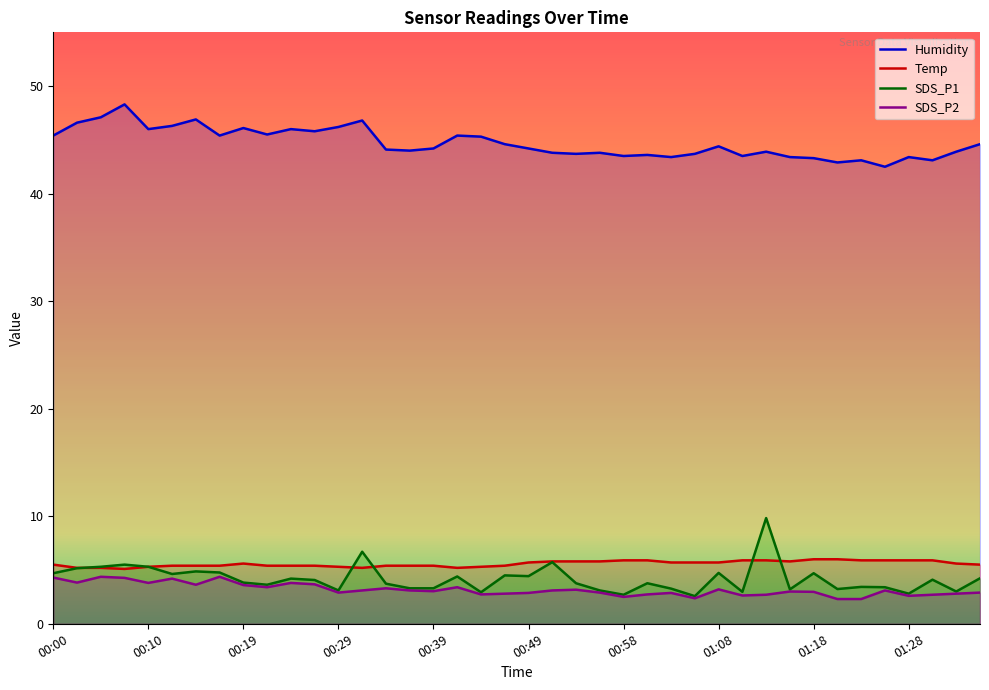

Reading right to left, what are all the values shown in this chart?

Temp: 5.5	5.6	5.9	5.9	5.9	5.9	6.0	6.0	5.8	5.9	5.9	5.7	5.7	5.7	5.9	5.9	5.8	5.8	5.8	5.7	5.4	5.3	5.2	5.4	5.4	5.4	5.2	5.3	5.4	5.4	5.4	5.6	5.4	5.4	5.4	5.3	5.1	5.2	5.2	5.5
Humidity: 44.6	43.9	43.1	43.4	42.5	43.1	42.9	43.3	43.4	43.9	43.5	44.4	43.7	43.4	43.6	43.5	43.8	43.7	43.8	44.2	44.6	45.3	45.4	44.2	44.0	44.1	46.8	46.2	45.8	46.0	45.5	46.1	45.4	46.9	46.3	46.0	48.3	47.1	46.6	45.4
SDS_P1: 4.2	3.0	4.1	2.8	3.4	3.4	3.2	4.7	3.2	9.8	3.0	4.7	2.6	3.3	3.8	2.7	3.1	3.8	5.7	4.4	4.5	2.9	4.4	3.3	3.3	3.7	6.7	3.1	4.1	4.2	3.6	3.8	4.8	4.9	4.6	5.3	5.5	5.3	5.2	4.7
SDS_P2: 2.9	2.8	2.7	2.6	3.1	2.3	2.3	3.0	3.0	2.7	2.6	3.2	2.4	2.9	2.7	2.5	2.9	3.2	3.1	2.9	2.8	2.7	3.4	3.0	3.1	3.3	3.1	2.9	3.7	3.8	3.4	3.6	4.4	3.6	4.2	3.8	4.3	4.4	3.8	4.3